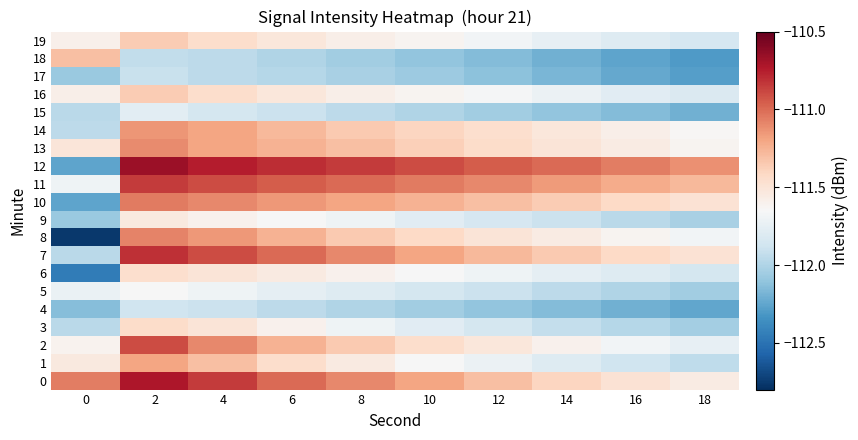

What is the greatest value displayed?

-110.7